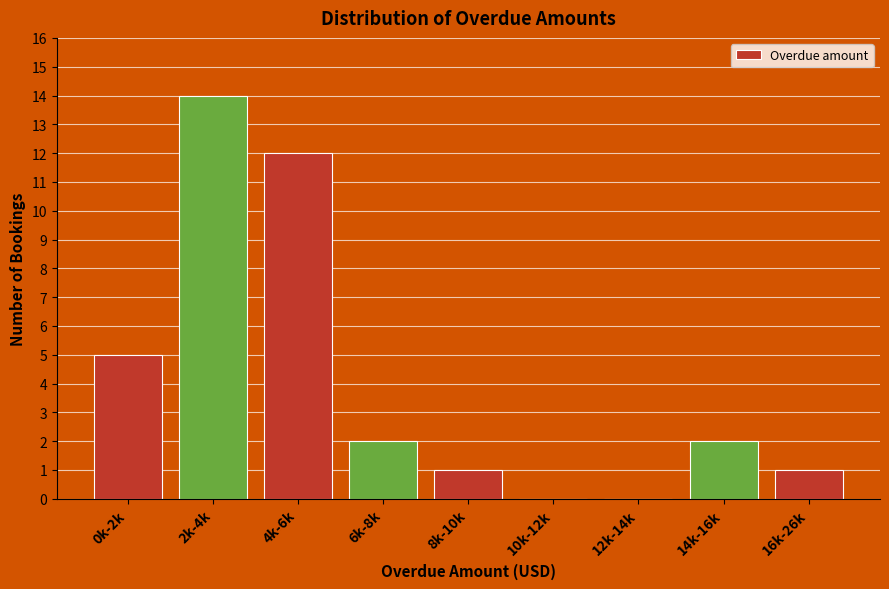

Reading left to right, what are all the values shown in this chart?

0k-2k=5	2k-4k=14	4k-6k=12	6k-8k=2	8k-10k=1	10k-12k=0	12k-14k=0	14k-16k=2	16k-26k=1